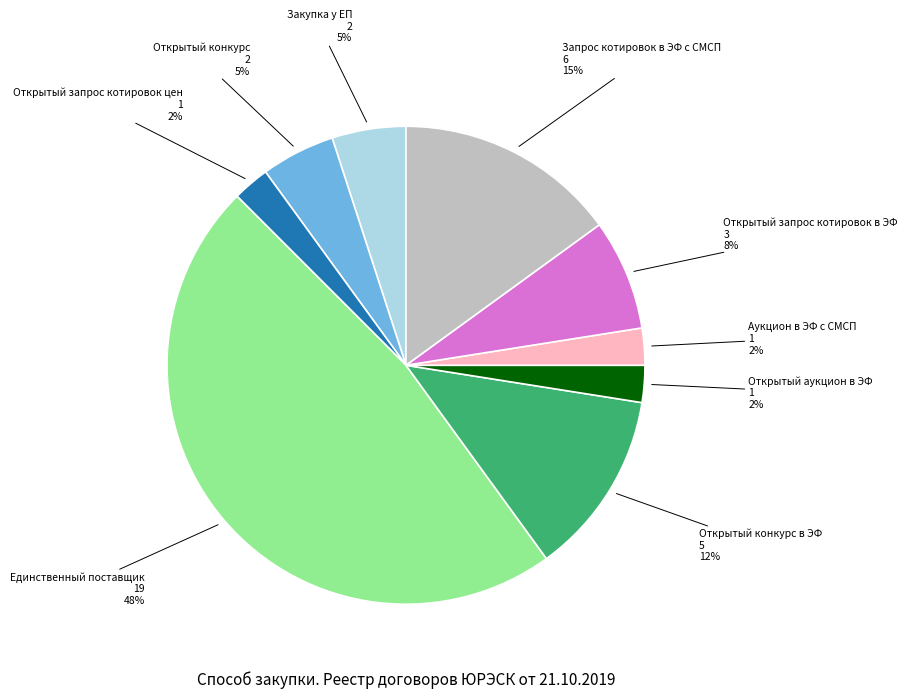

Is the sum of Закупка у ЕП and Открытый запрос котировок цен greater than half?

No